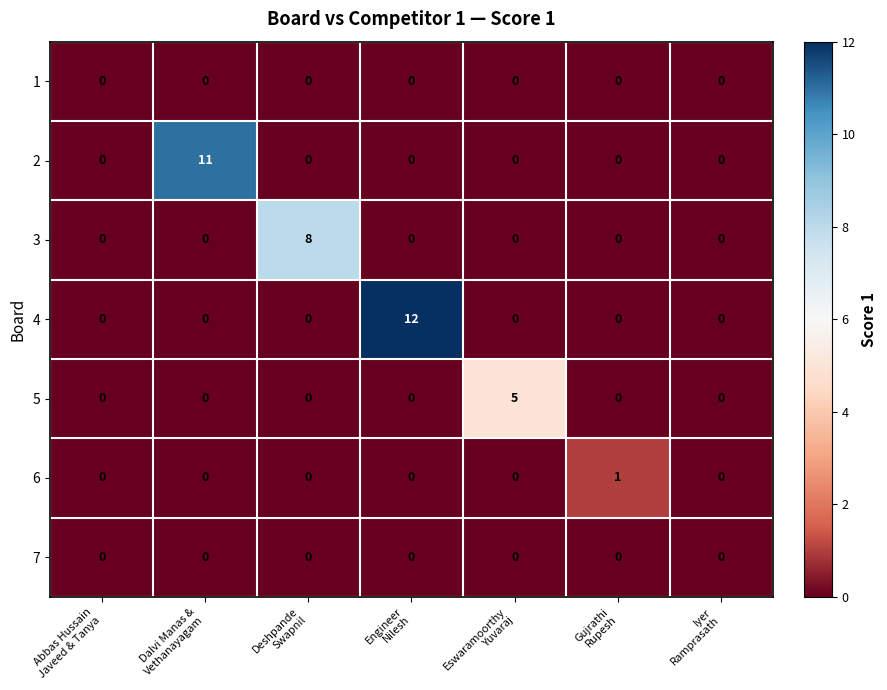

What is the difference between the maximum and minimum values in the 5 series?

5